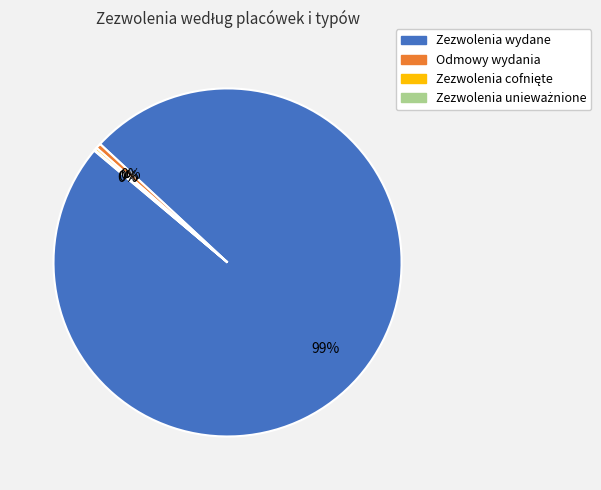

Which category has the biggest portion of the pie?

Zezwolenia wydane